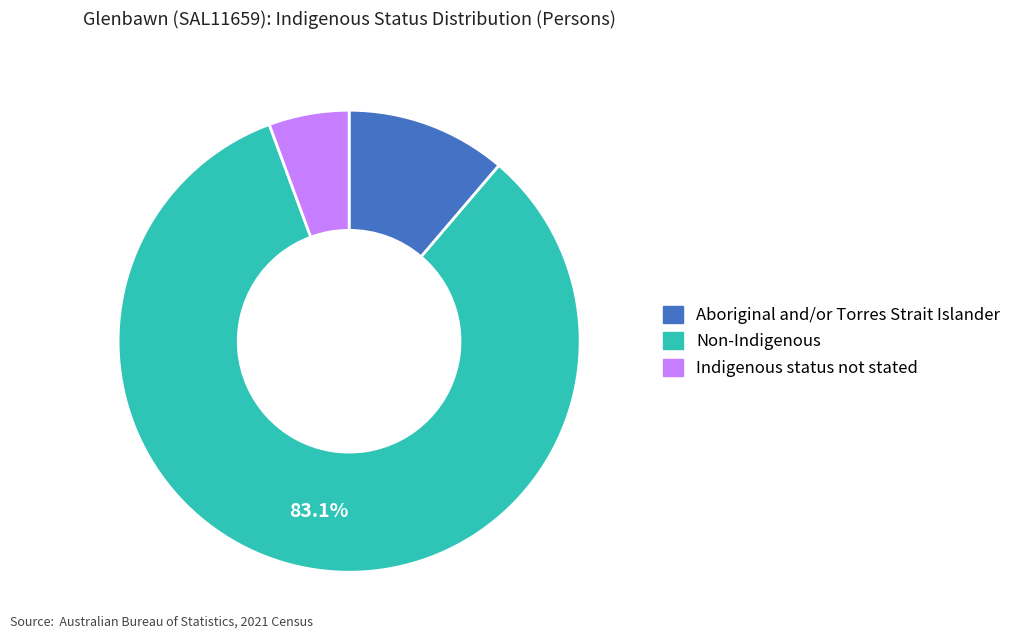

Between Aboriginal and/or Torres Strait Islander and Non-Indigenous, which is larger?

Non-Indigenous